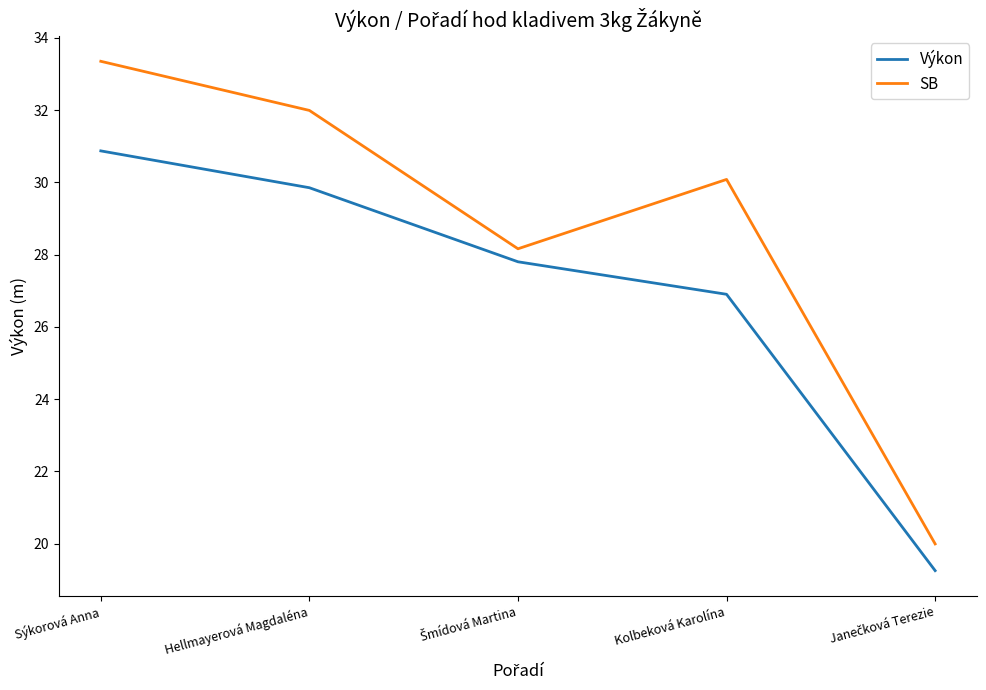

Which series has the largest range (max minus min)?

SB